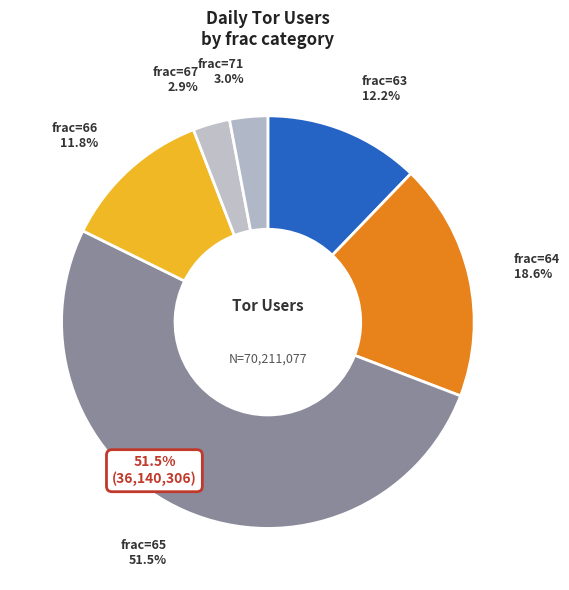

Is it true that 27 is 9% of the pie?

False